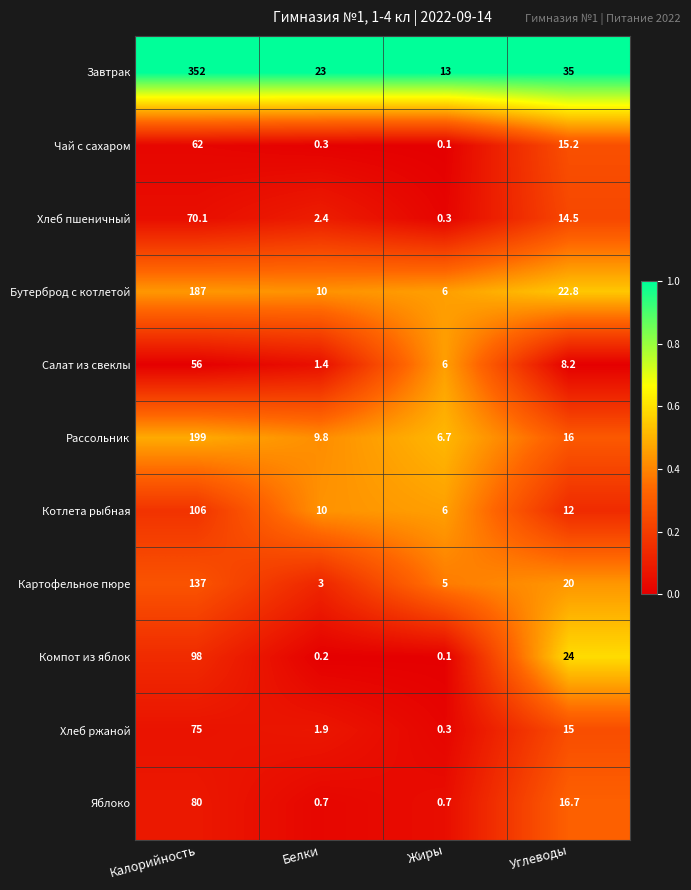

At which label does Картофельное пюре reach its peak?

Калорийность